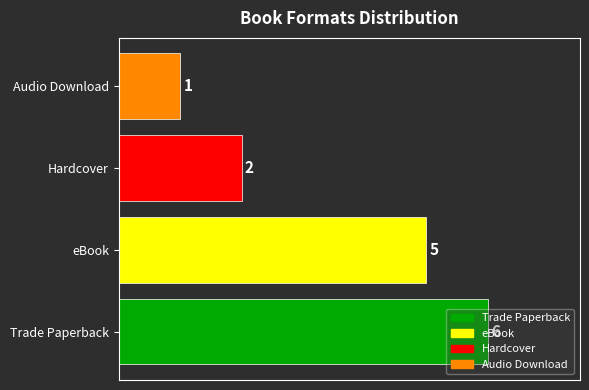

True or false: the data shows 1 at Audio Download.

True